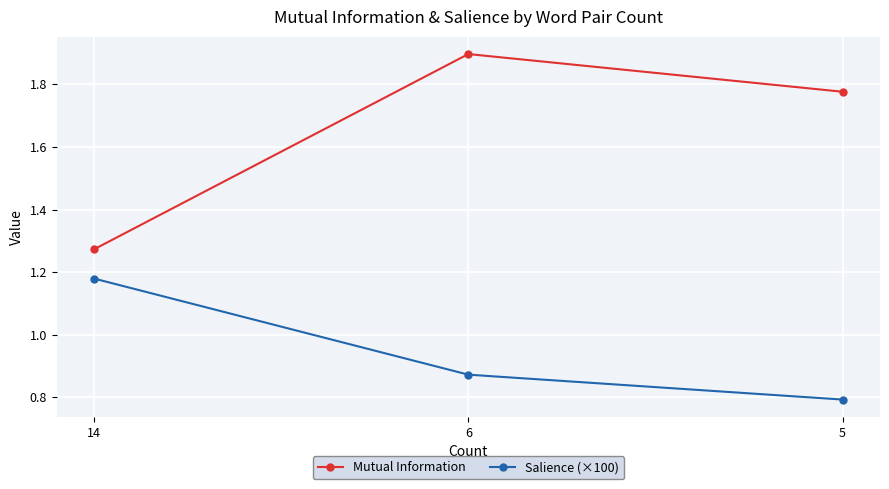

Which category has the lowest value across all series?

5